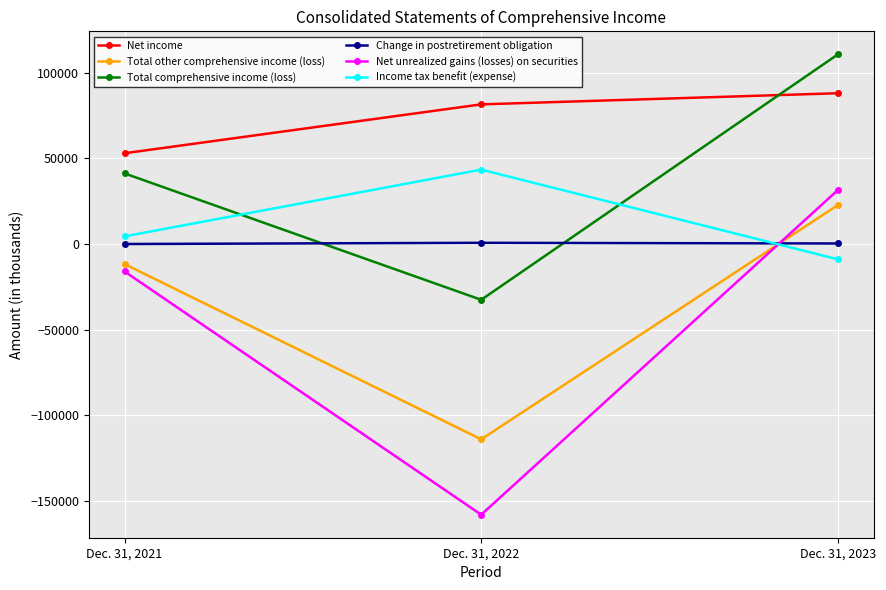

At which category does the chart reach its peak across all series?

Dec. 31, 2023